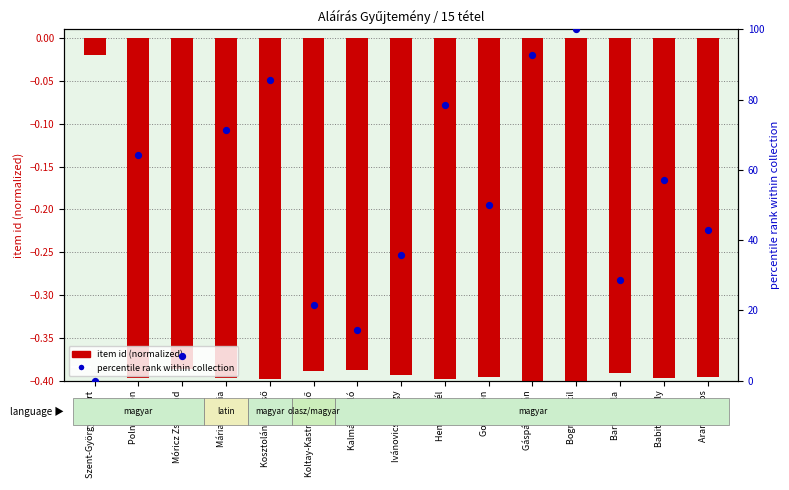

Which series contains the highest Y value?

percentile rank within collection